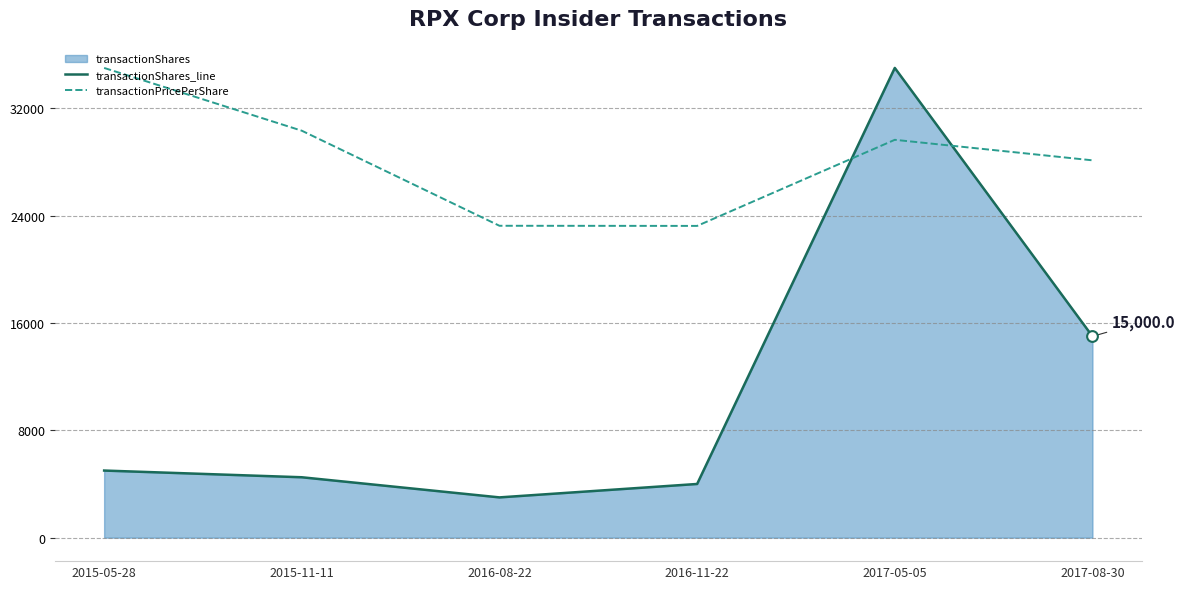

At how many categories does at least one series exceed 11655?

6